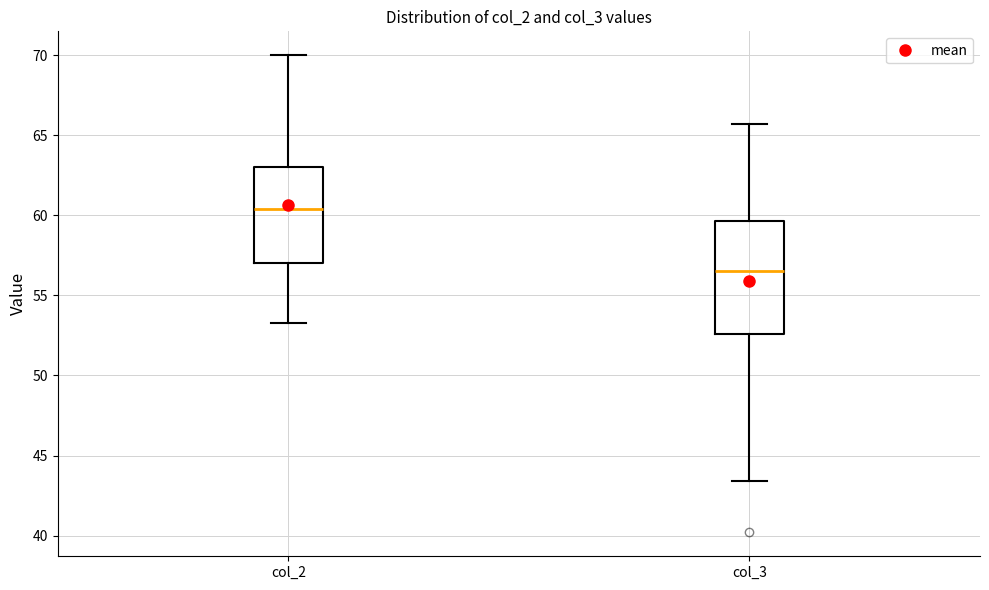

Which box has the highest median line?

col_2